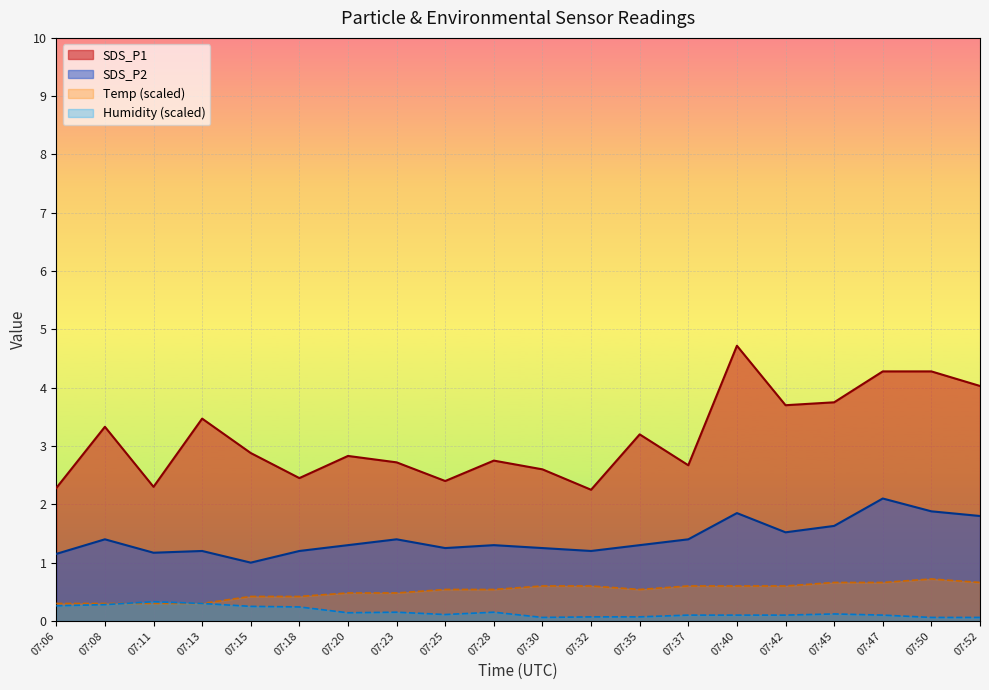

True or false: SDS_P2 and Temp (scaled) cross at least once.

False